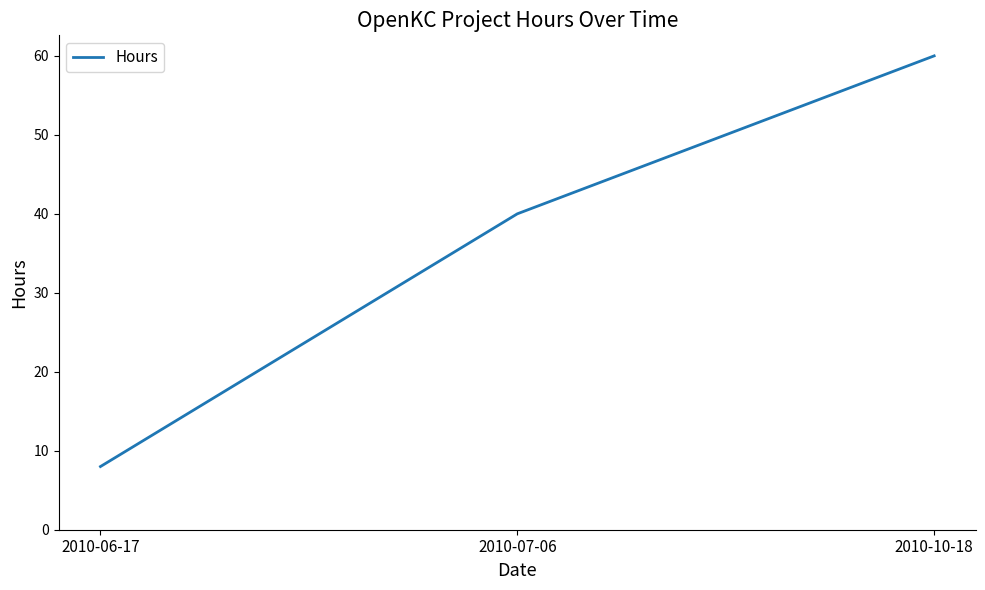

Reading left to right, list all the values displayed in this chart.

2010-06-17=8	2010-07-06=40	2010-10-18=60